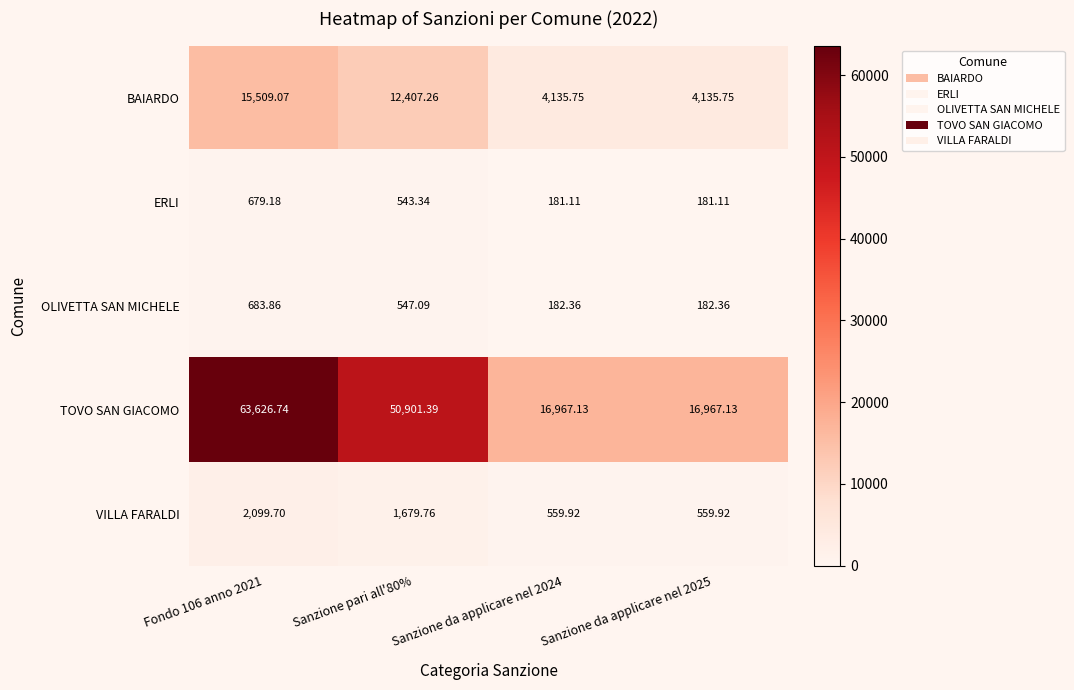

At which category is the sum across all series the highest?

Fondo 106 anno 2021